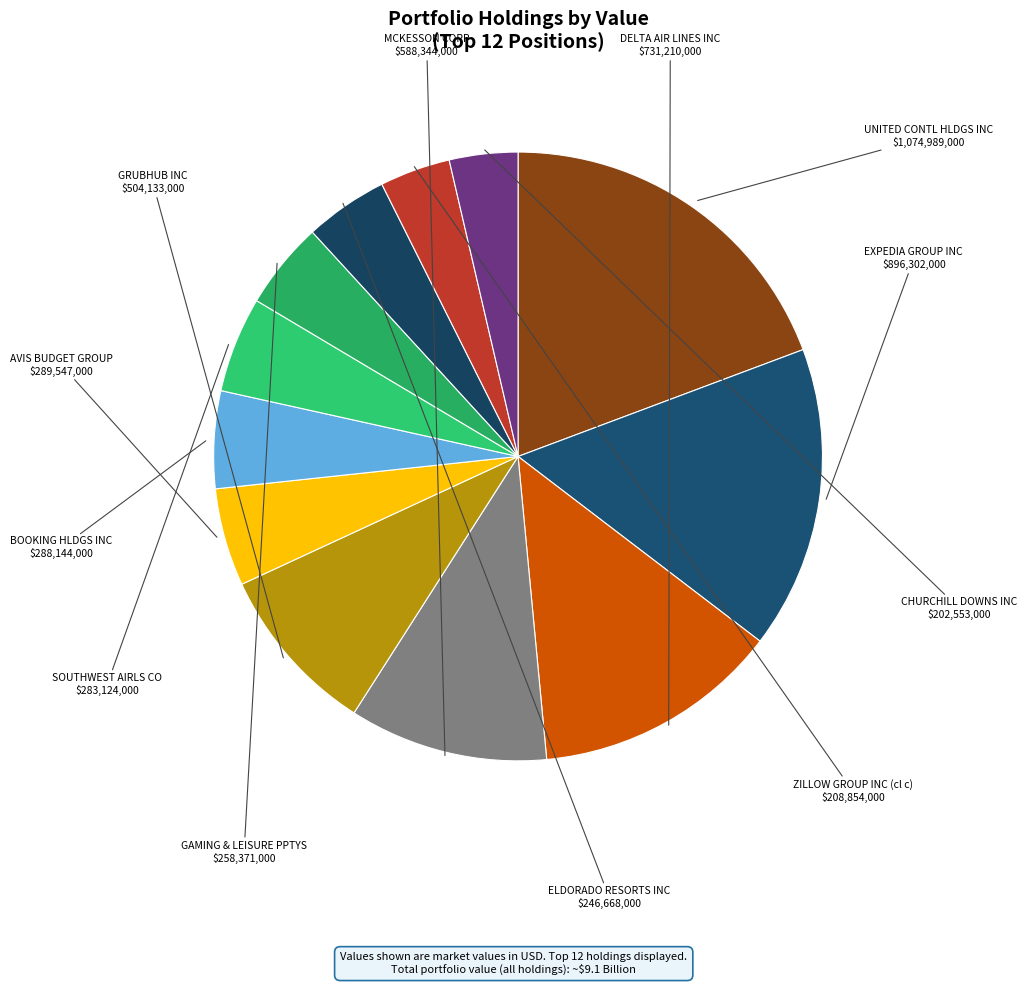

How many segments does this pie chart have?

12